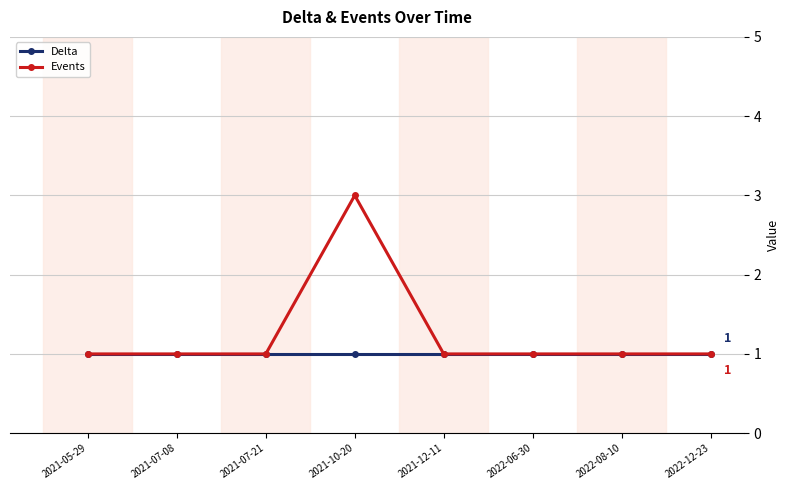

Which series has the widest spread of values?

Events